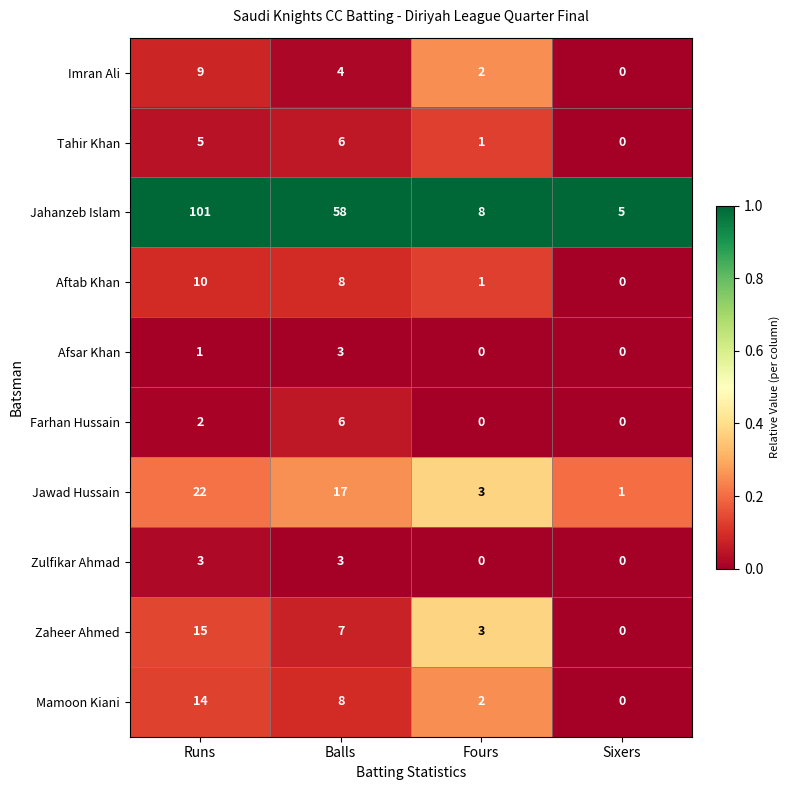

Which series has the largest total across all categories?

Jahanzeb Islam